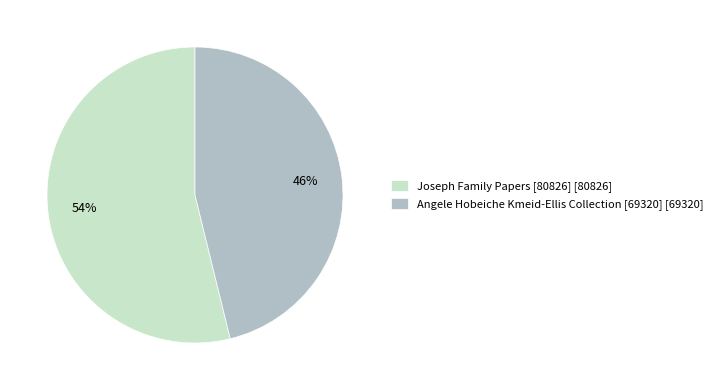

How many slices are in this pie chart?

2